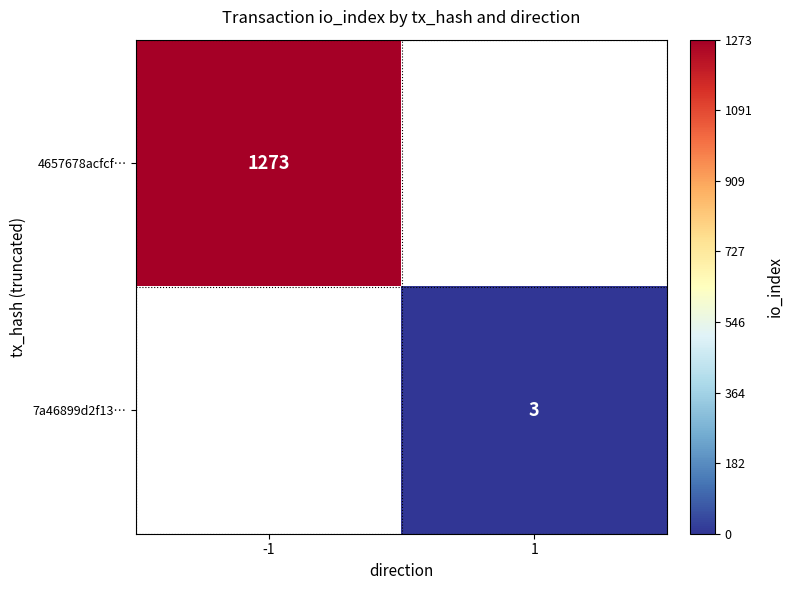

The value of 7a46899d2f13… at 1 is 3. True or false?

True